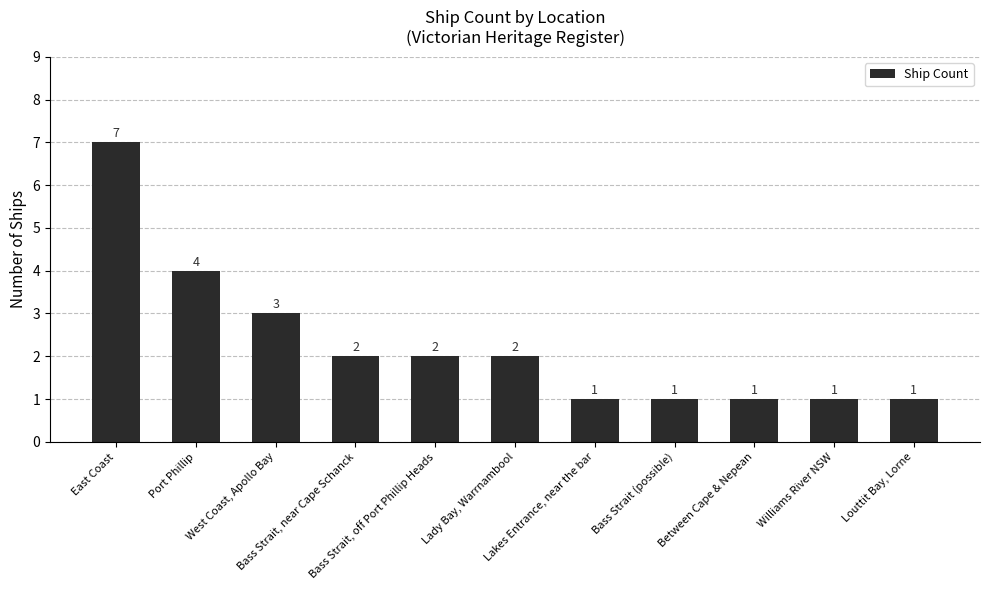

Approximately how many times larger is the value at Louttit Bay, Lorne compared to Between Cape & Nepean?

1.0